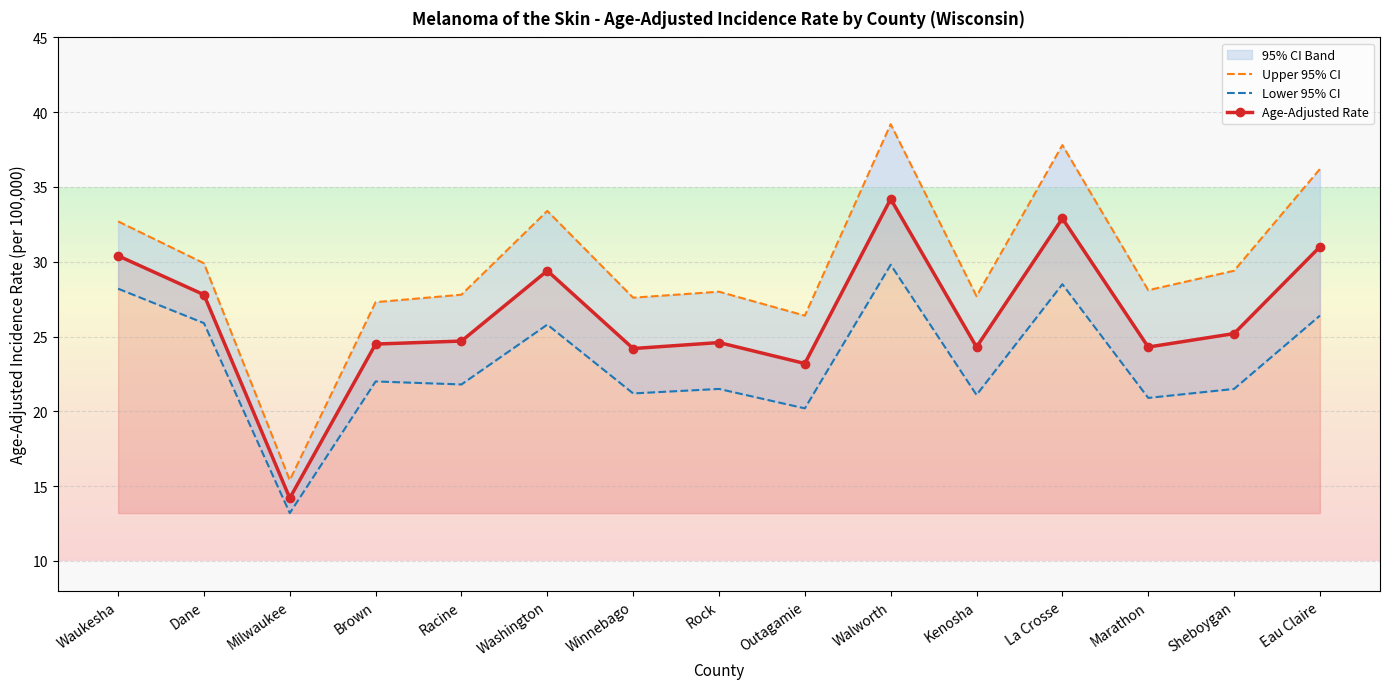

The Lower 95% CI series shows 25.9 at Dane. True or false?

True